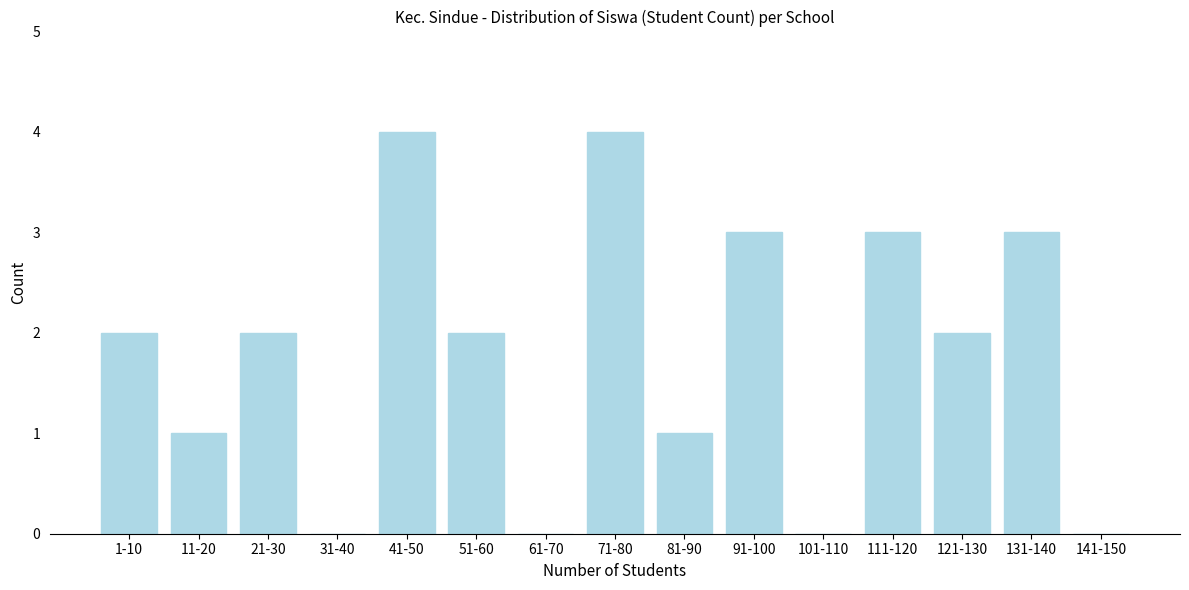

Reading right to left, list all the values displayed in this chart.

141-150=0	131-140=3	121-130=2	111-120=3	101-110=0	91-100=3	81-90=1	71-80=4	61-70=0	51-60=2	41-50=4	31-40=0	21-30=2	11-20=1	1-10=2